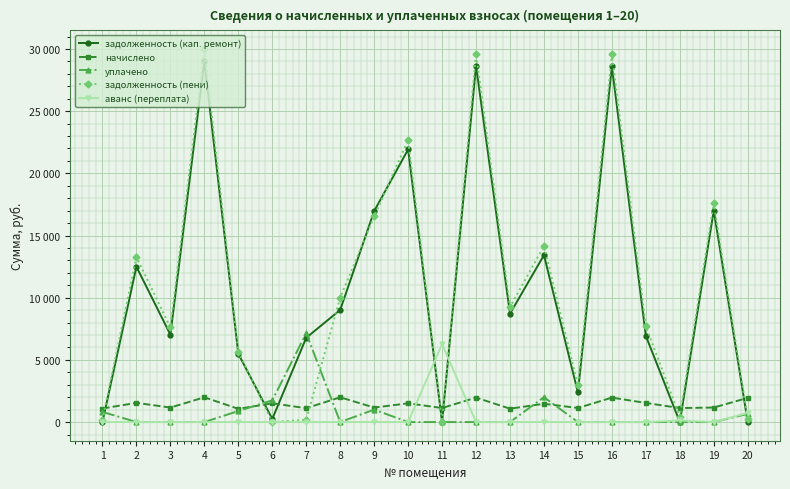

Is this an area chart (filled region under the line)?

No